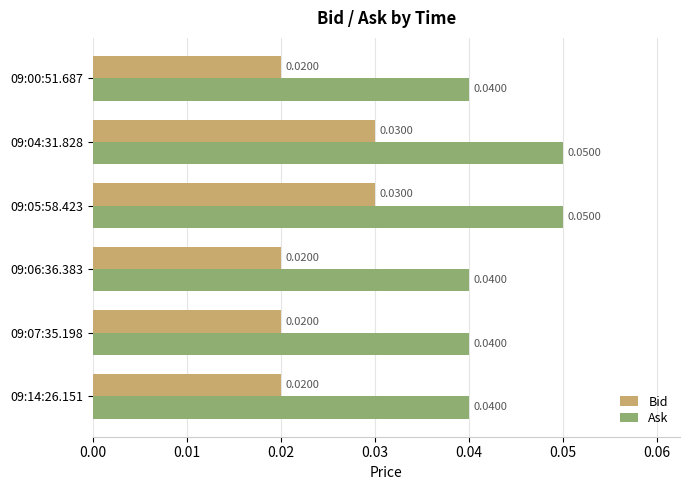

Count the number of categories in the chart.

6